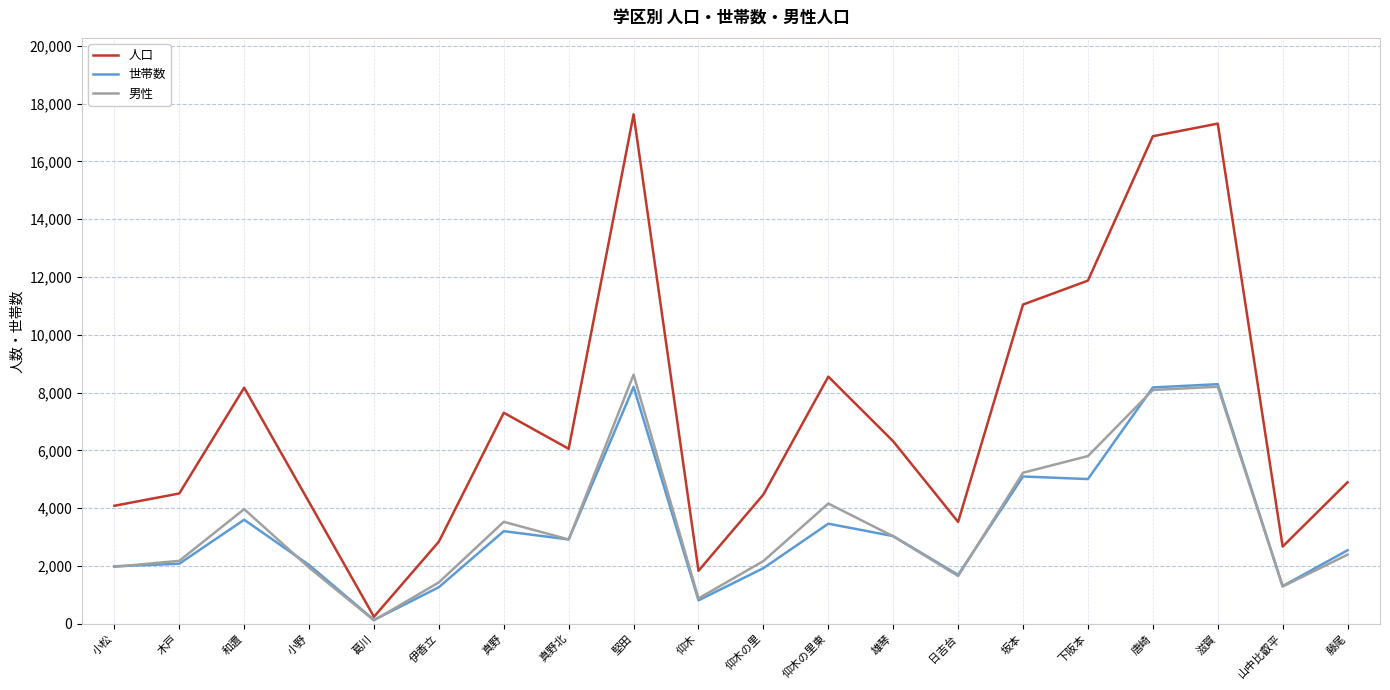

Where does the 世帯数 series first go above 2918?

和邇